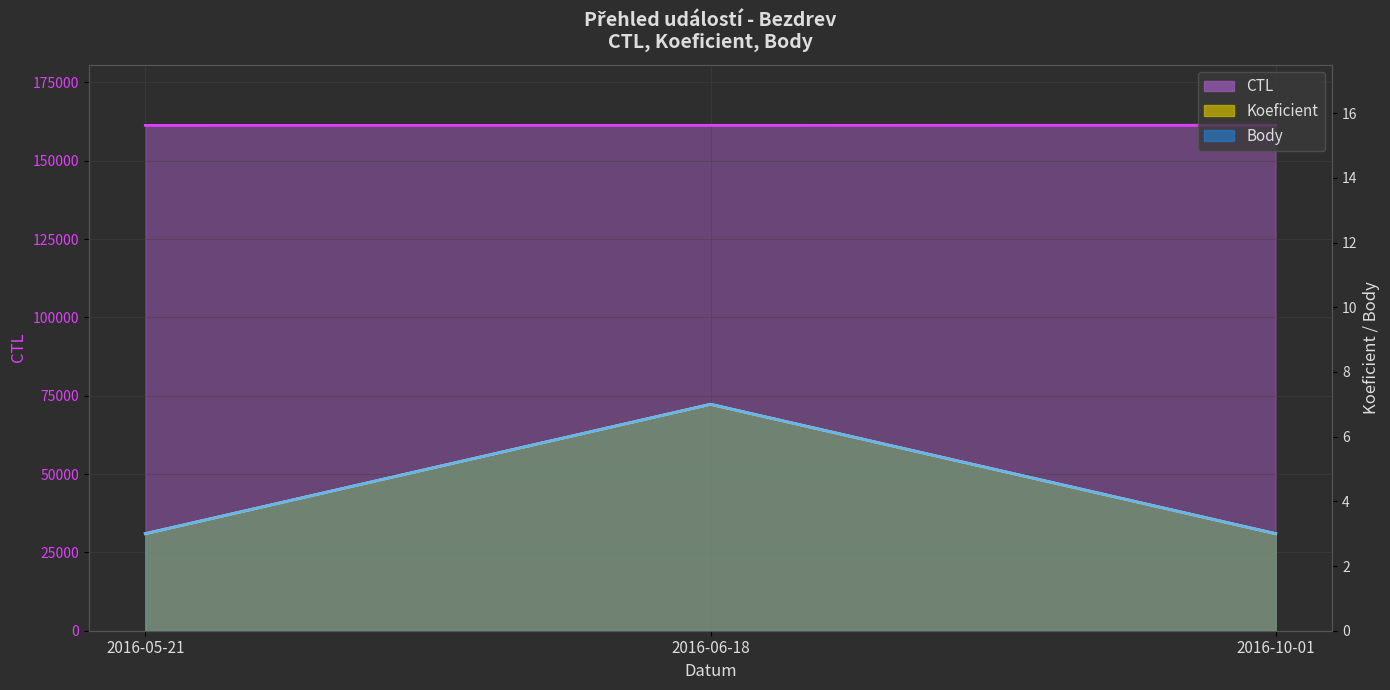

True or false: CTL has a value of 69790 at 2016-05-21.

False